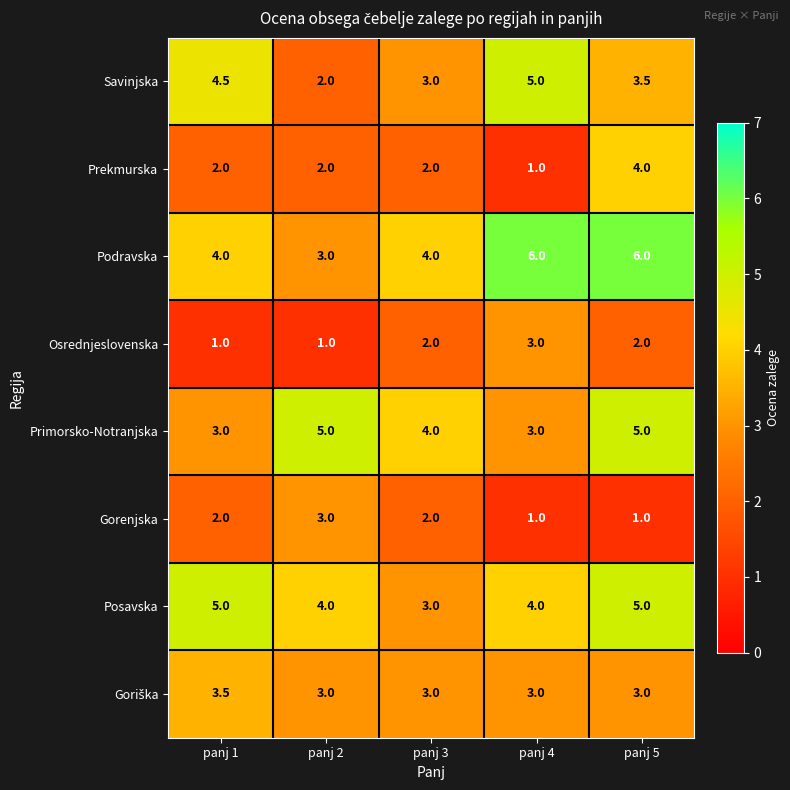

True or false: Gorenjska has a value of 1.7 at panj 4.

False